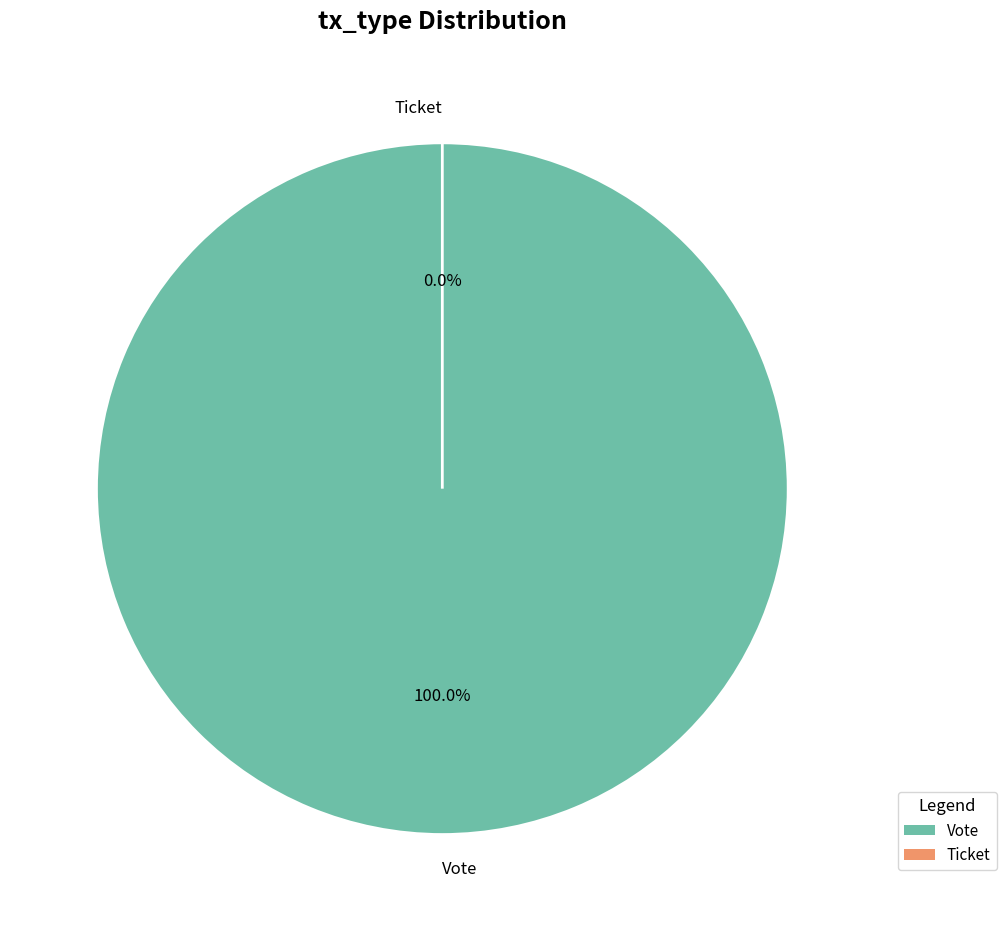

Combined, what portion of the pie is Ticket and Vote?

100.0%